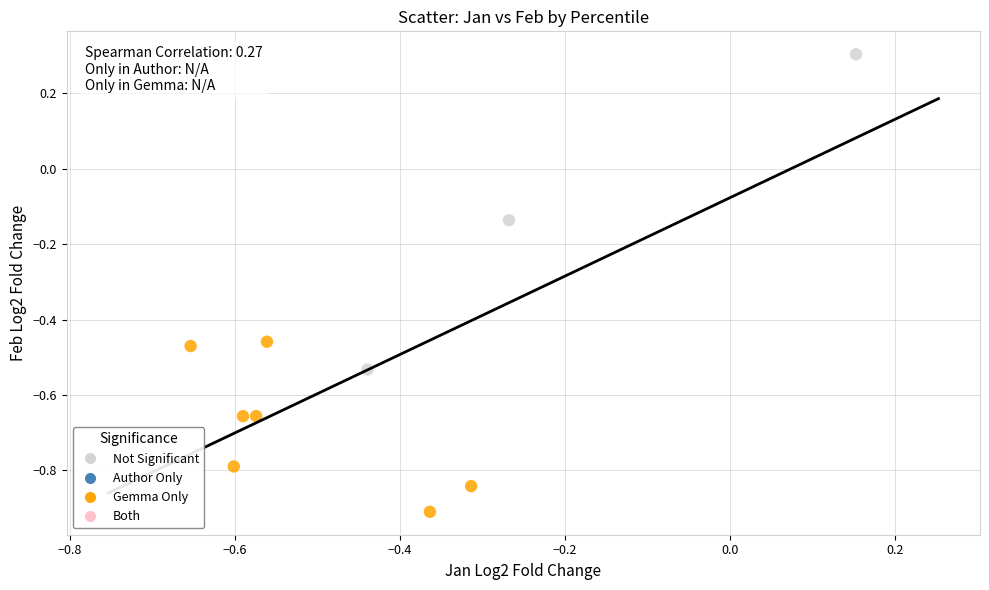

Which series reaches the minimum Y coordinate?

Gemma Only